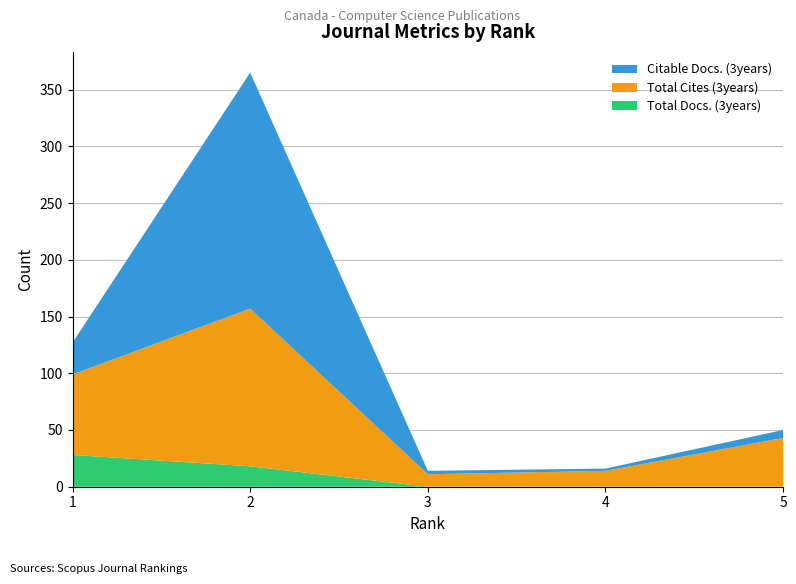

Reading left to right, what are all the values shown in this chart?

Total Docs. (3years): 1=28	2=18	3=0	4=0	5=0
Total Cites (3years): 1=71	2=139	3=11	4=14	5=43
Citable Docs. (3years): 1=28	2=208	3=3	4=2	5=7